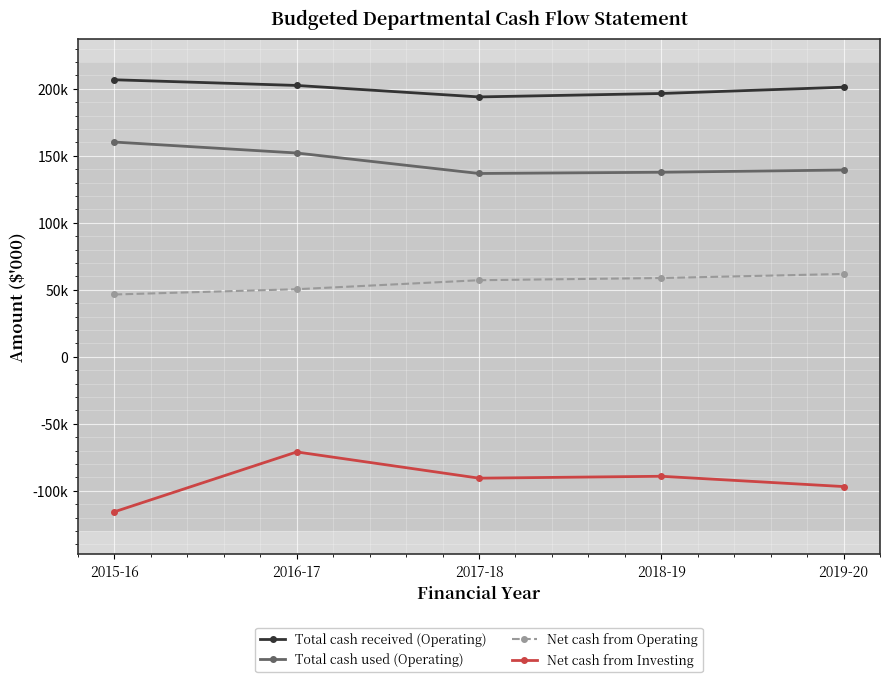

Read the Net cash from Investing value at 2019-20, to the nearest 10.

-96860